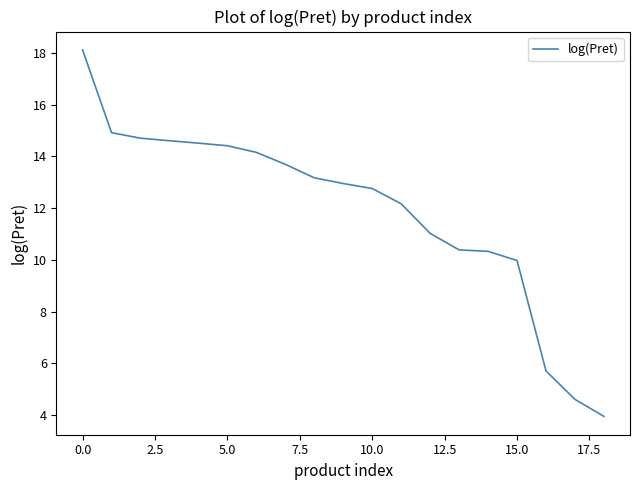

What is the minimum value shown in the chart?

3.9